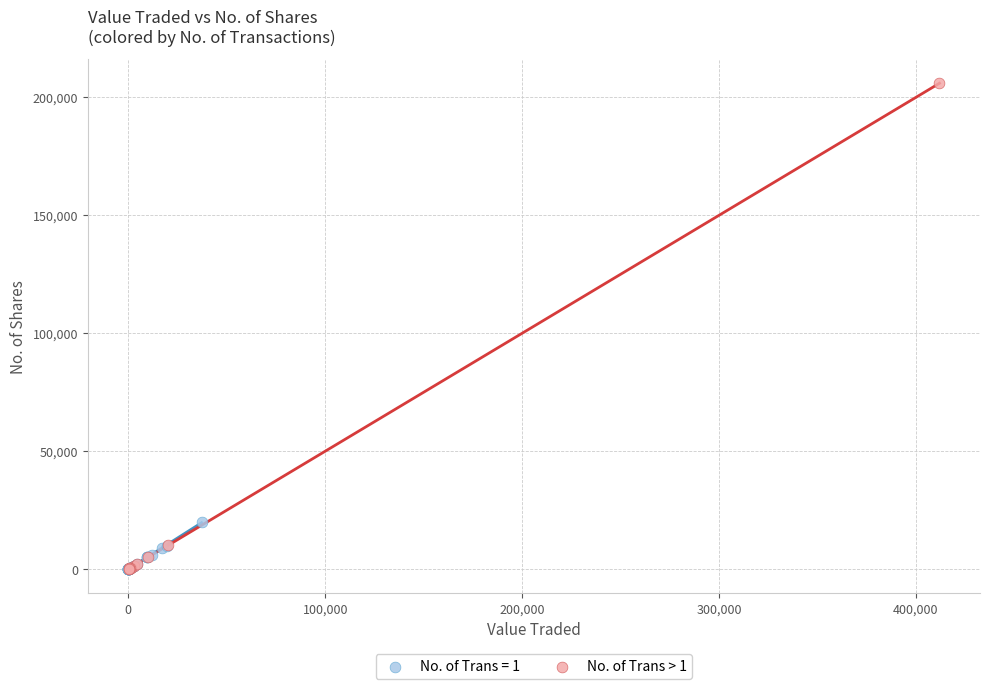

Which series contains the highest Y value?

No. of Trans > 1